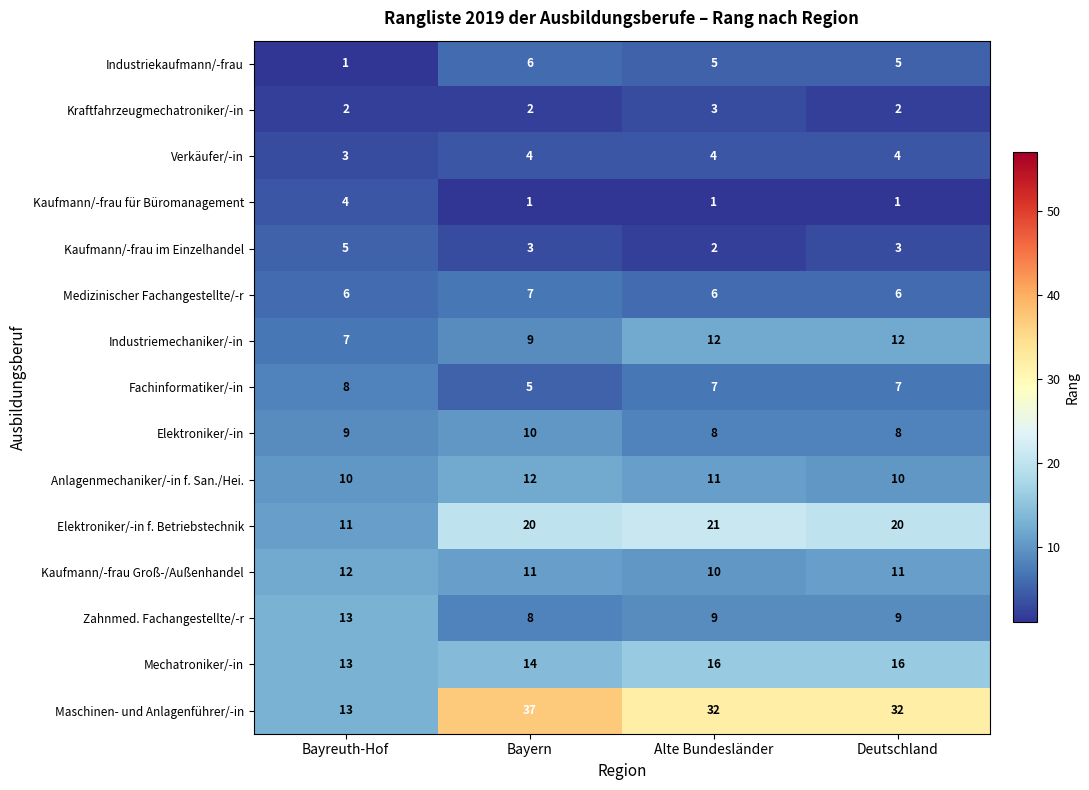

At which category is the sum across all series the highest?

Bayern